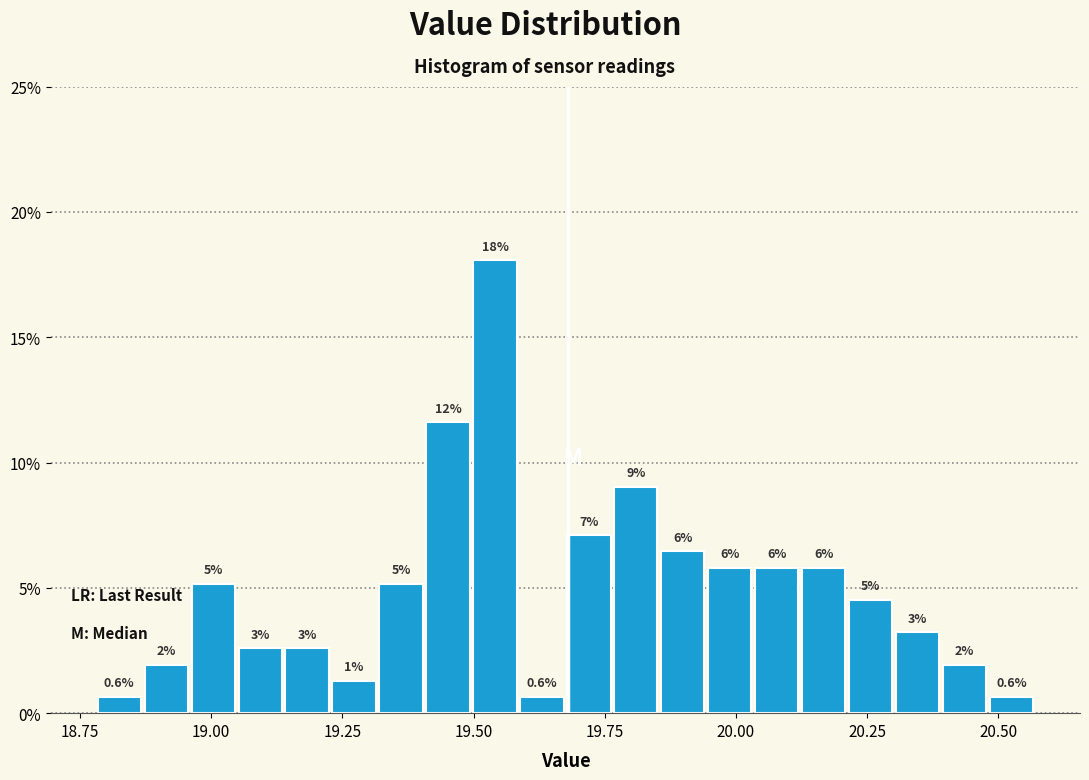

Around what value on the x-axis is the tallest bar? Give the approximate position of its centre, as read against the axis.

19.55